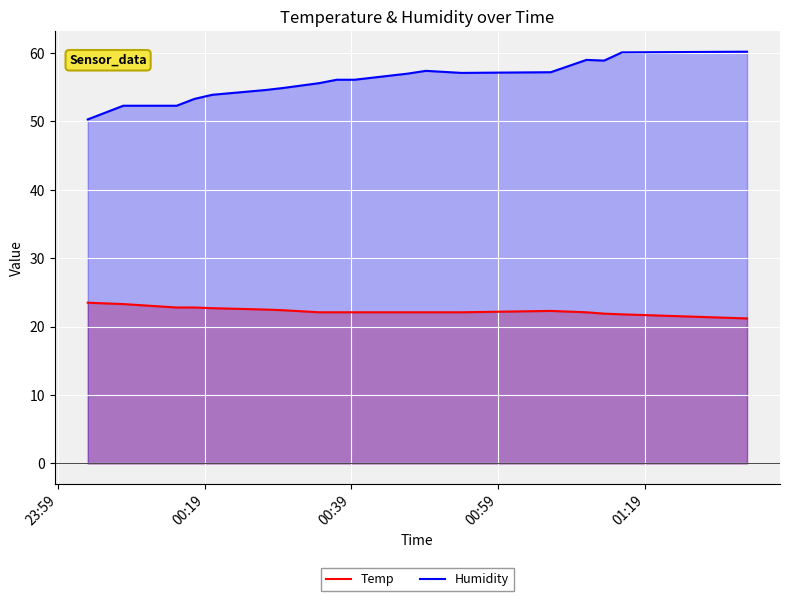

Which series has the largest total across all categories?

Humidity